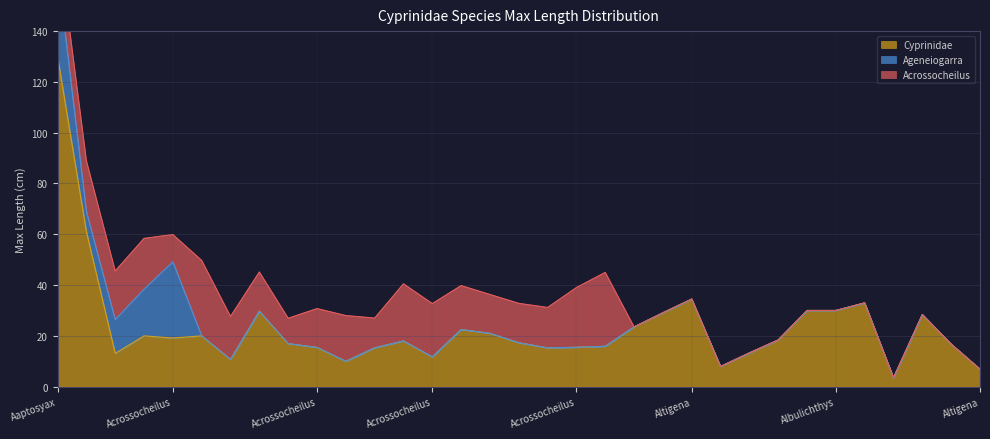

What is the label of the 28th point from the right?

Acrossocheilus hemispinus